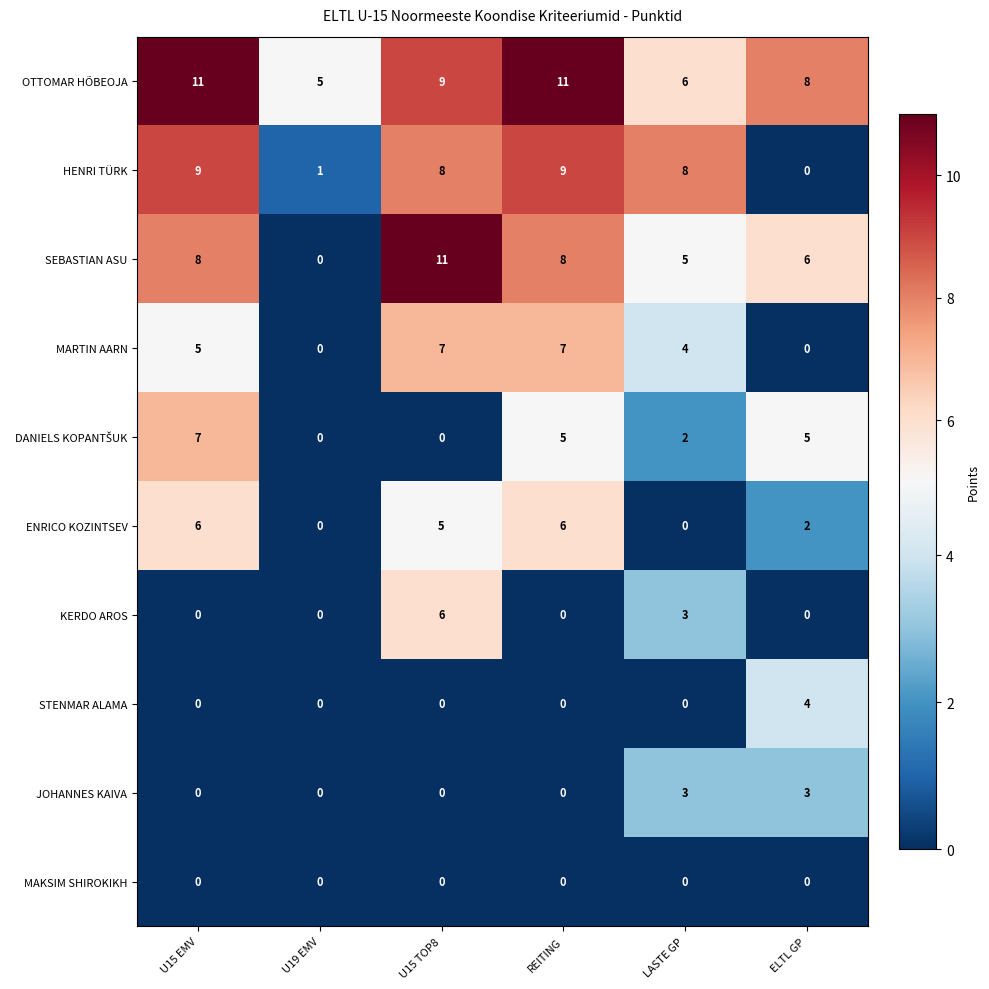

What is the sum of all SEBASTIAN ASU values?

38